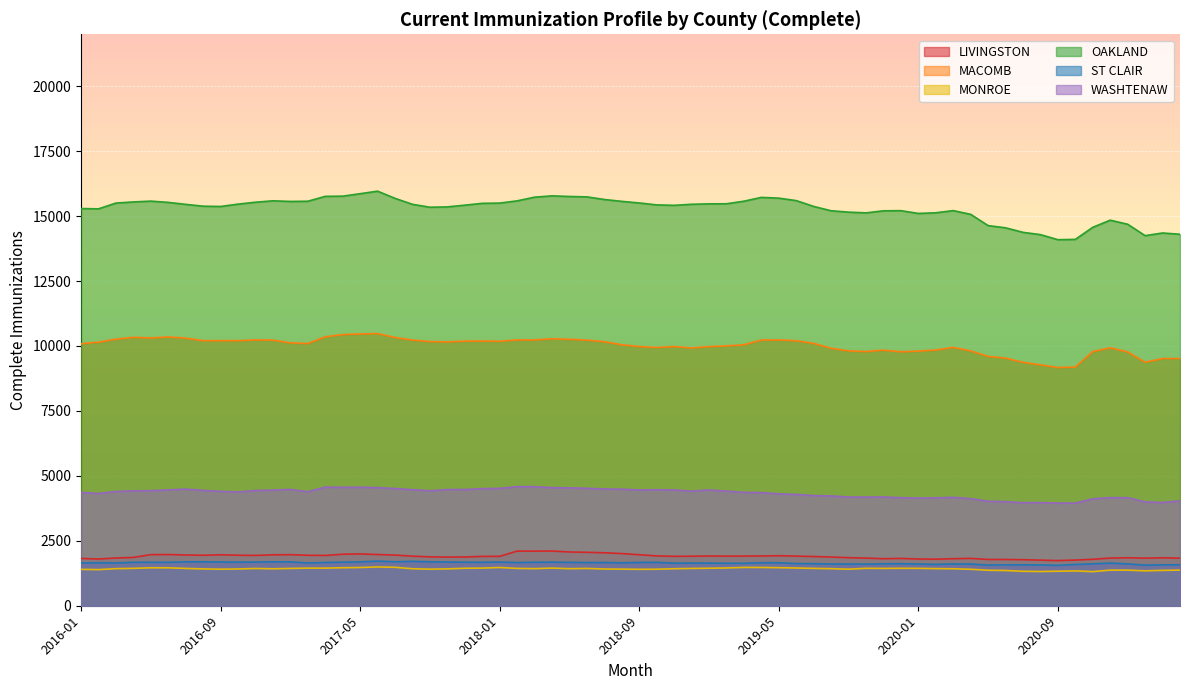

What is the smallest value displayed?

1313